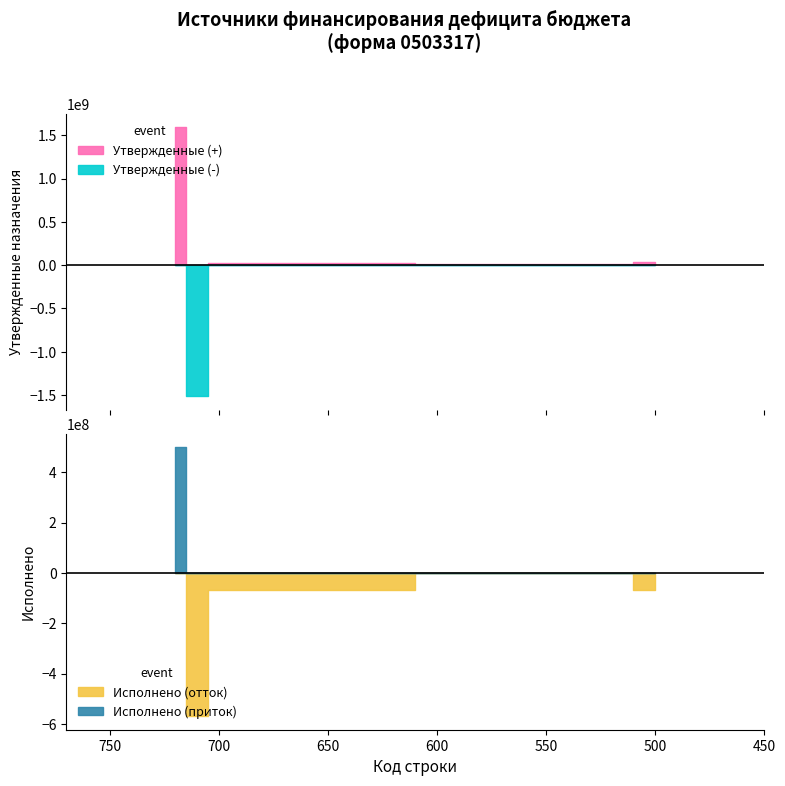

Reading right to left, what are all the values shown in this chart?

Утвержденные (консолидированный): 720=1592779827.6	710=-1514821422.1	700=23708021.1	520=14423792.1	500=38131813.2
Исполнено (консолидированный): 720=499657910.9	710=-569318532.7	700=-69660621.8	520=0.0	500=-69660621.8